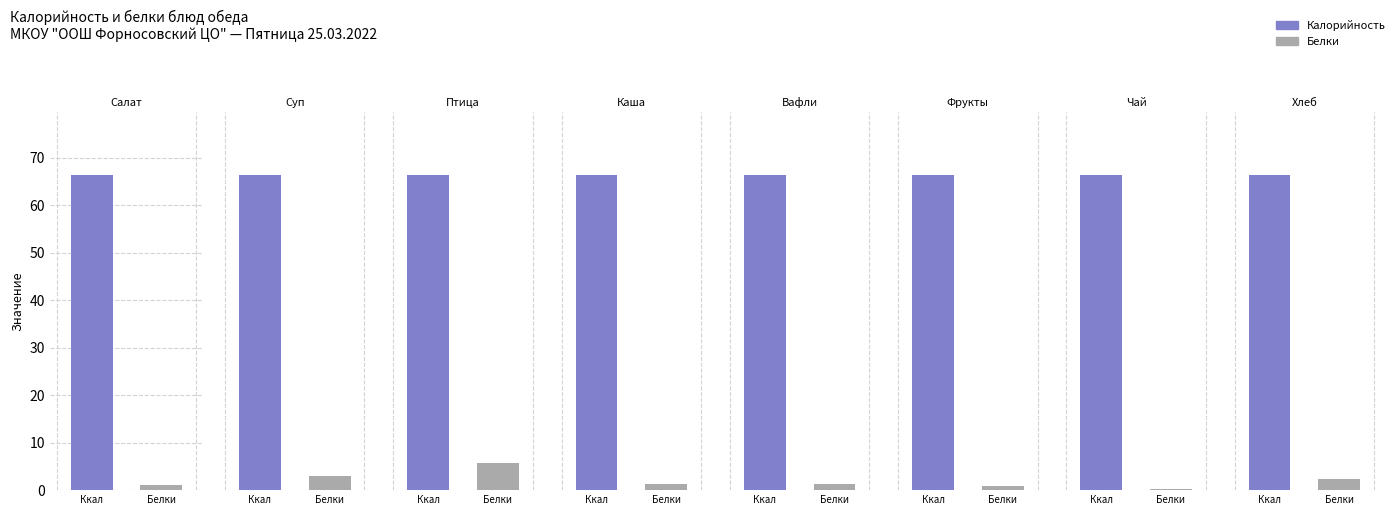

The value of Белки at Салат витаминный is 1.7. True or false?

False